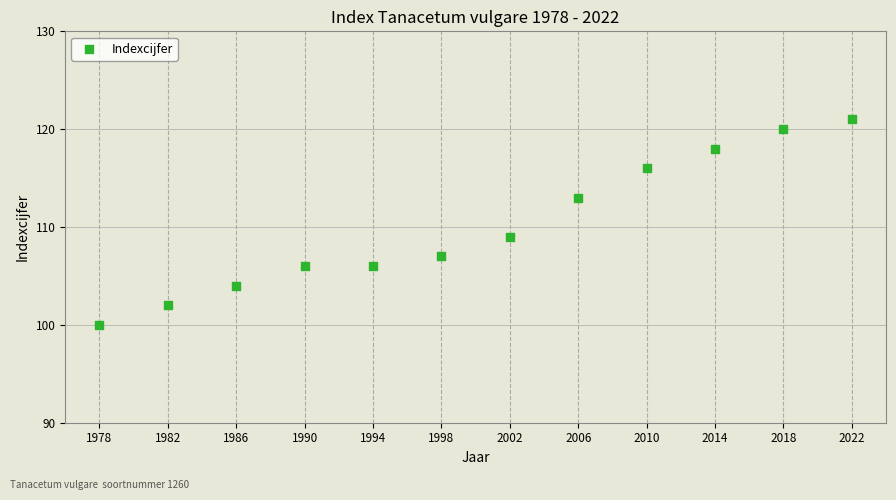

What Y value in the scatter plot is closest to 110?

109